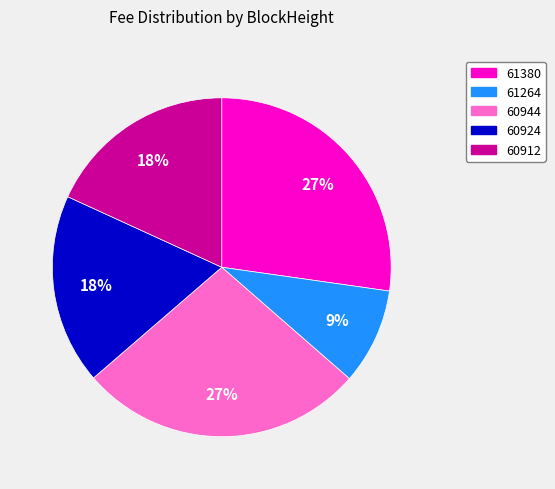

Does 60944 represent more than half of the total?

No